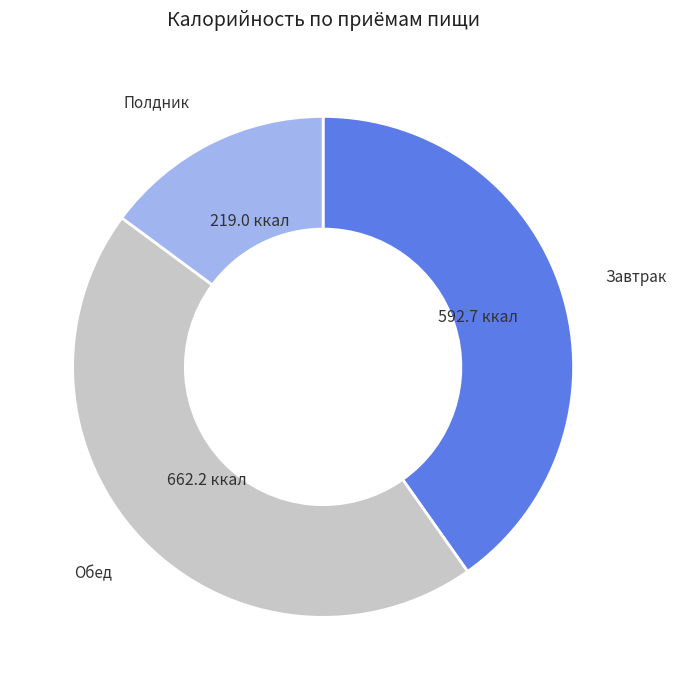

Is there any slice that represents more than half of the pie?

No